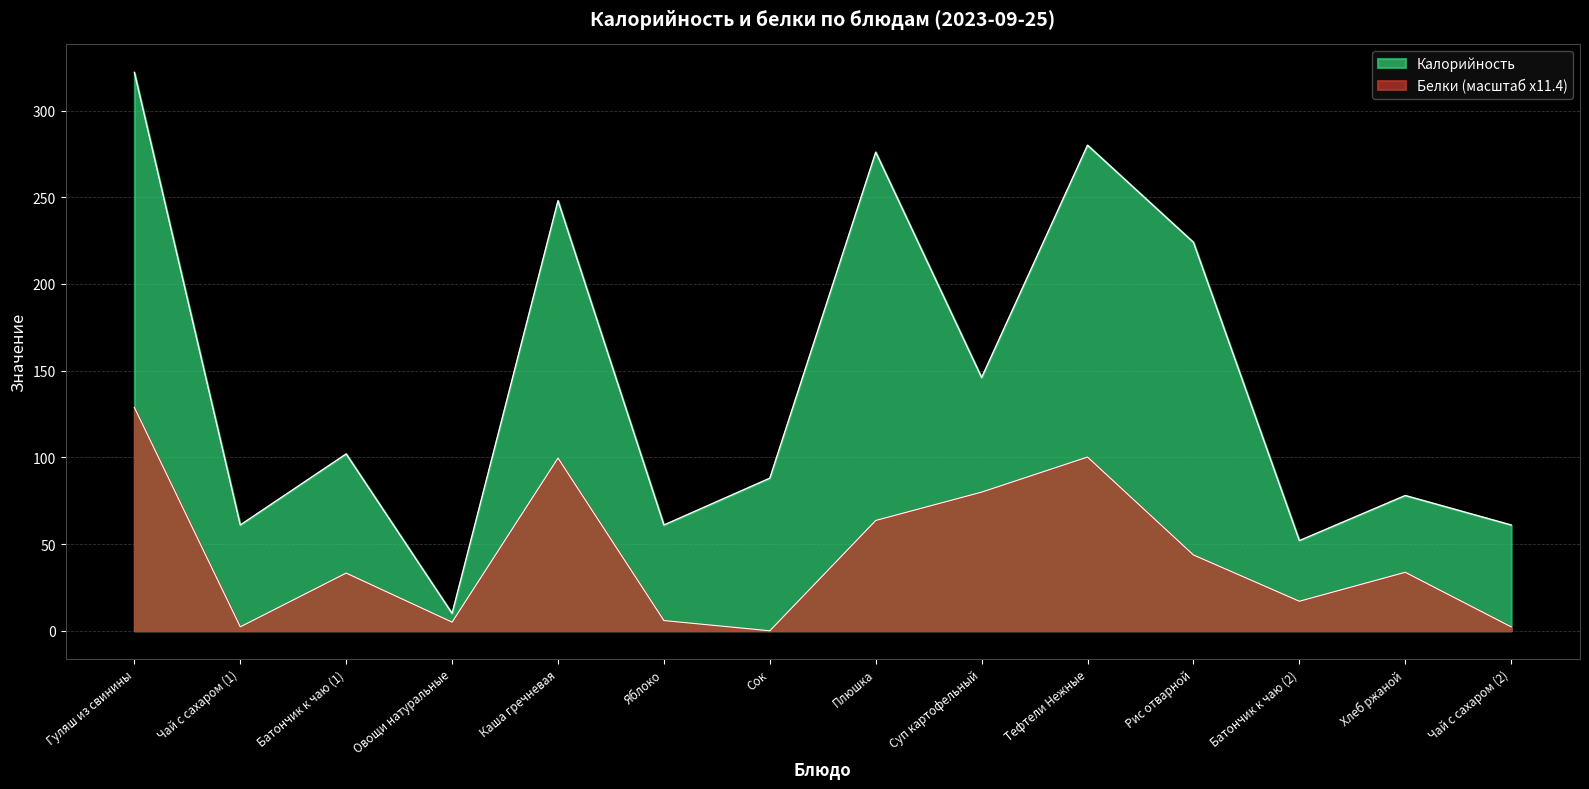

At which label is Калорийность closest to 166?

Суп картофельный